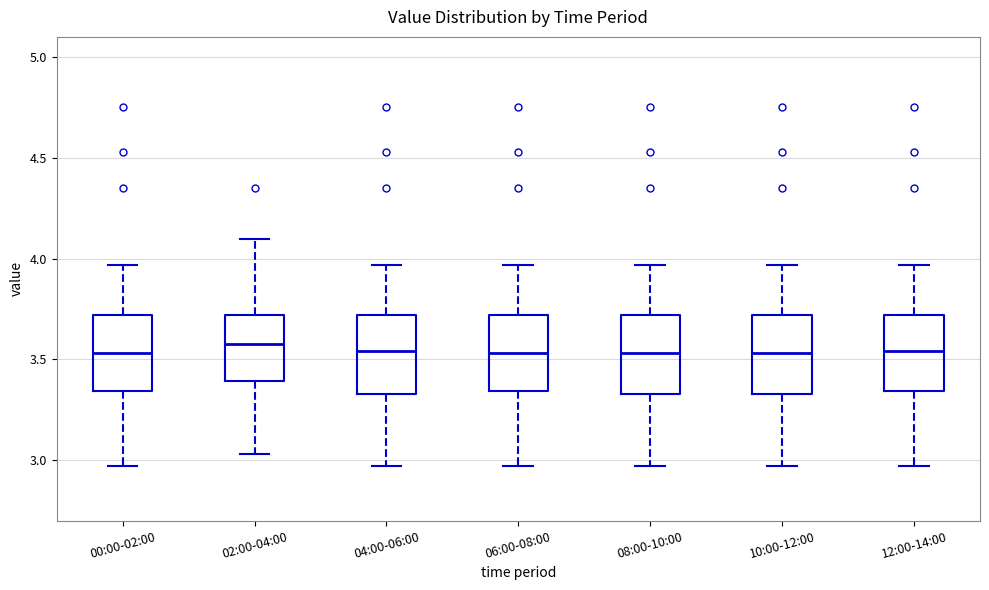

Reading left to right, read every box against the y-axis: the position of its median line, the range the box covers, and the ends of its whiskers. The values are not printed on the chart, so give them approximately, as read against the axis.

00:00-02:00: median 3.55, box 3.35 to 3.70, whiskers 2.95 to 3.95
02:00-04:00: median 3.60, box 3.40 to 3.70, whiskers 3.05 to 4.10
04:00-06:00: median 3.55, box 3.35 to 3.70, whiskers 2.95 to 3.95
06:00-08:00: median 3.55, box 3.35 to 3.70, whiskers 2.95 to 3.95
08:00-10:00: median 3.55, box 3.35 to 3.70, whiskers 2.95 to 3.95
10:00-12:00: median 3.55, box 3.35 to 3.70, whiskers 2.95 to 3.95
12:00-14:00: median 3.55, box 3.35 to 3.70, whiskers 2.95 to 3.95